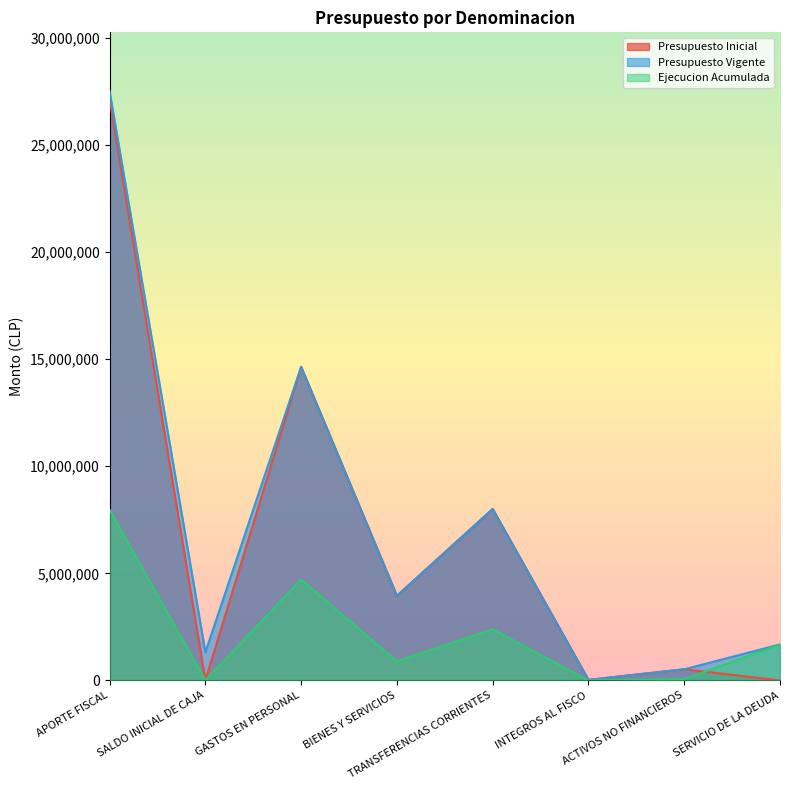

How many lines are shown in the chart?

3